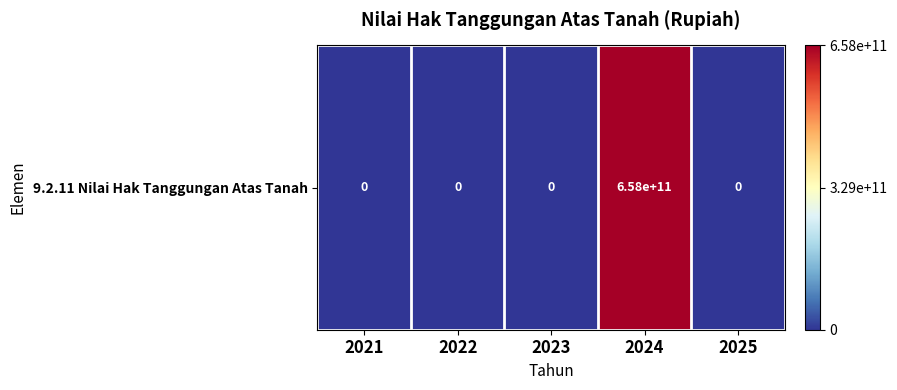

What is the difference between the values at 2024 and 2025?

658176347570